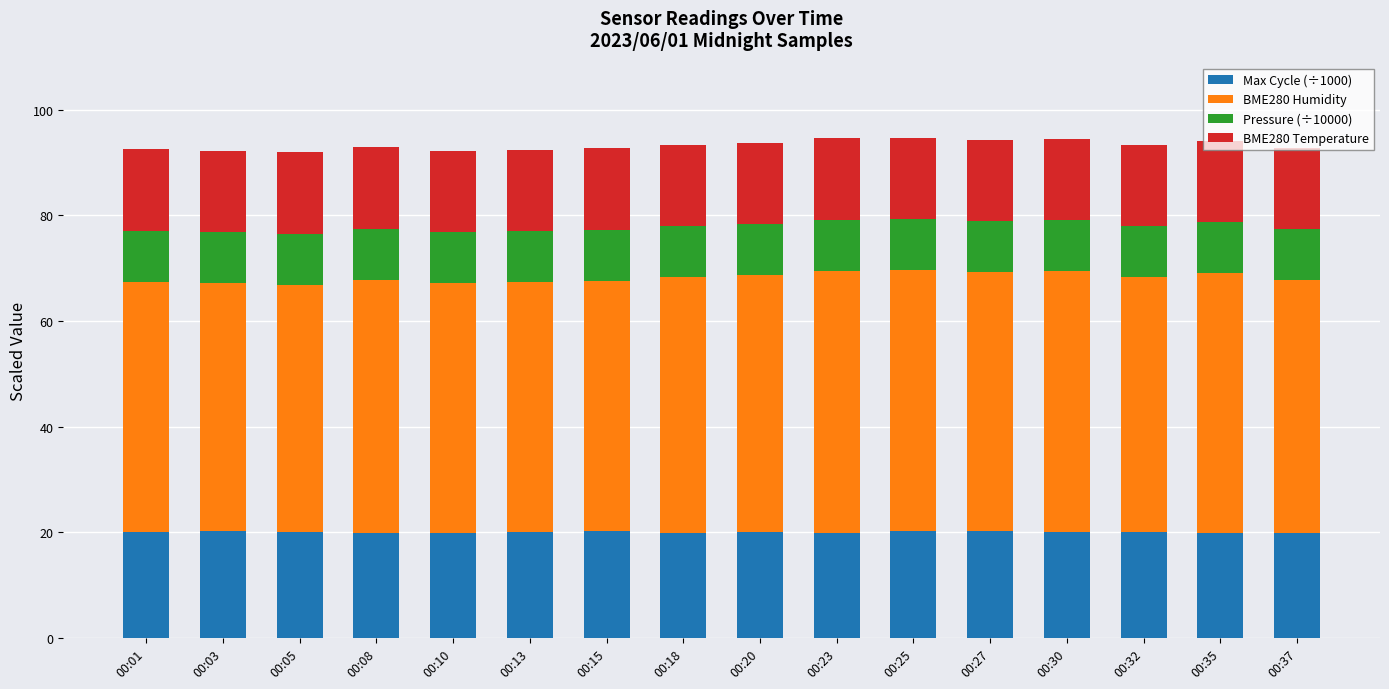

What is the maximum value for Max Cycle (÷1000)?

20.3